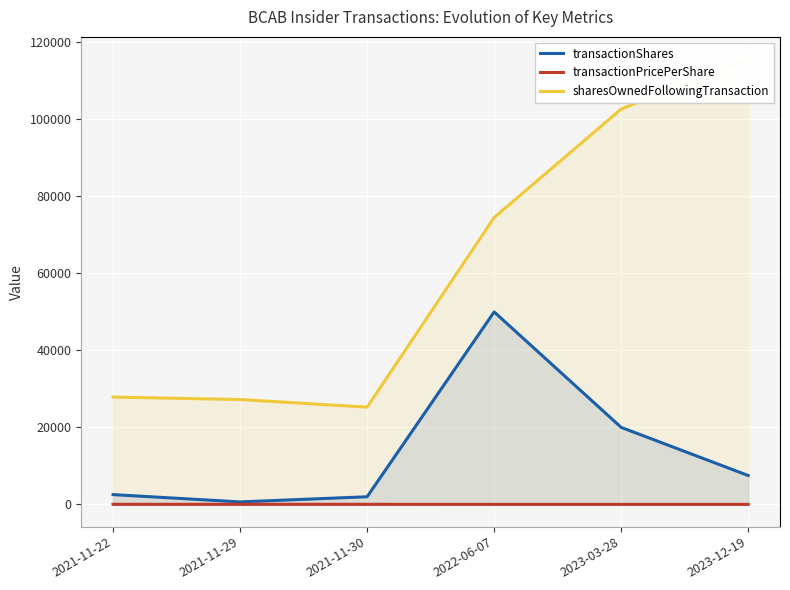

List the series in order of their peak value, lowest first.

transactionPricePerShare, transactionShares, sharesOwnedFollowingTransaction